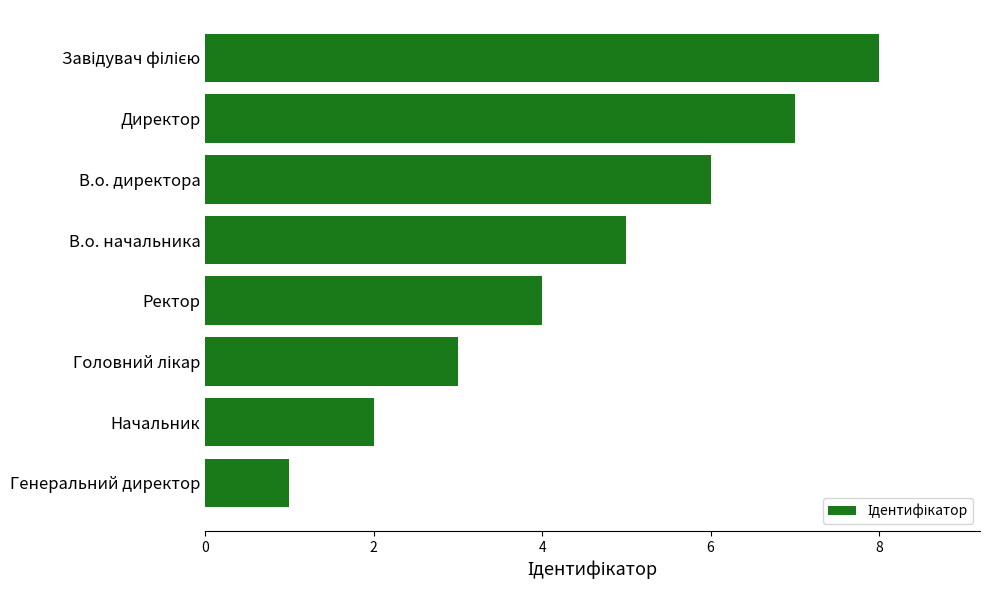

The chart shows a value of 12 at Директор. True or false?

False